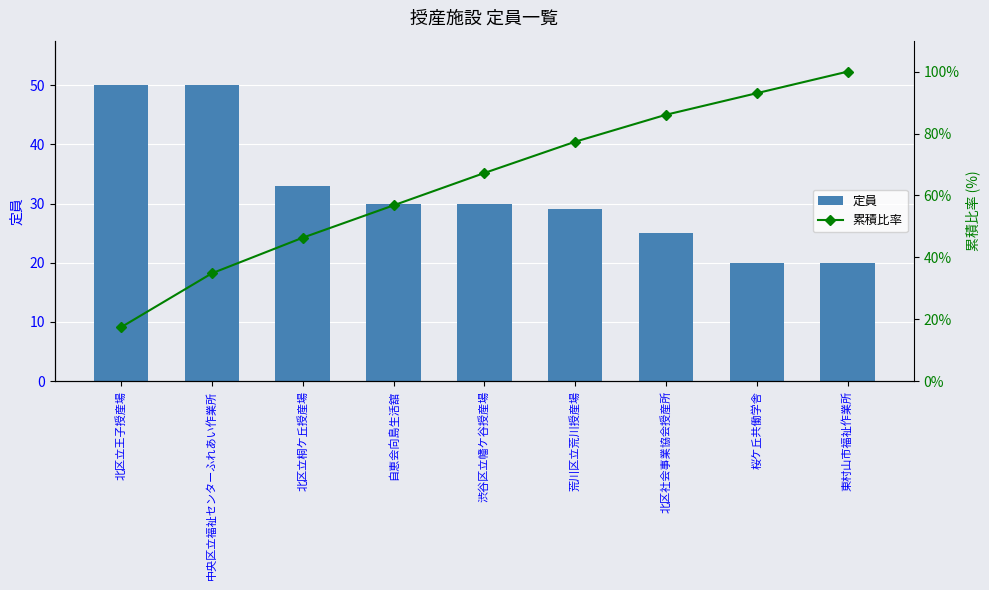

List the series in order of their peak value, highest first.

累積比率, 定員